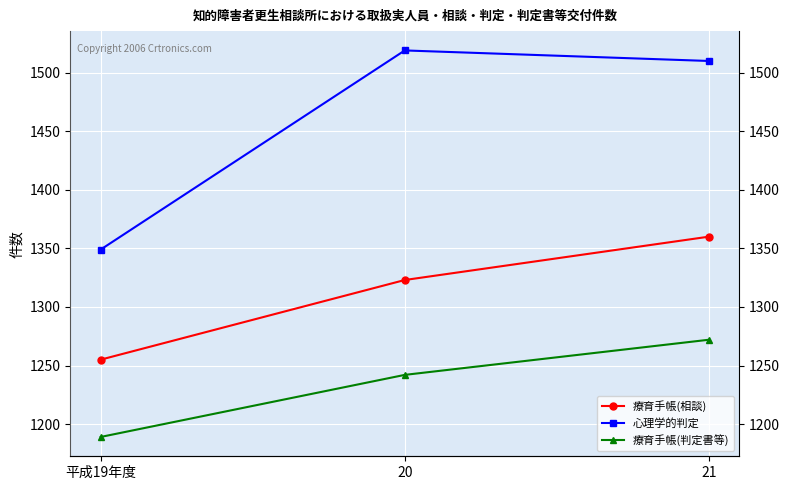

What is the difference between the maximum and minimum values in the 療育手帳(相談) series?

105